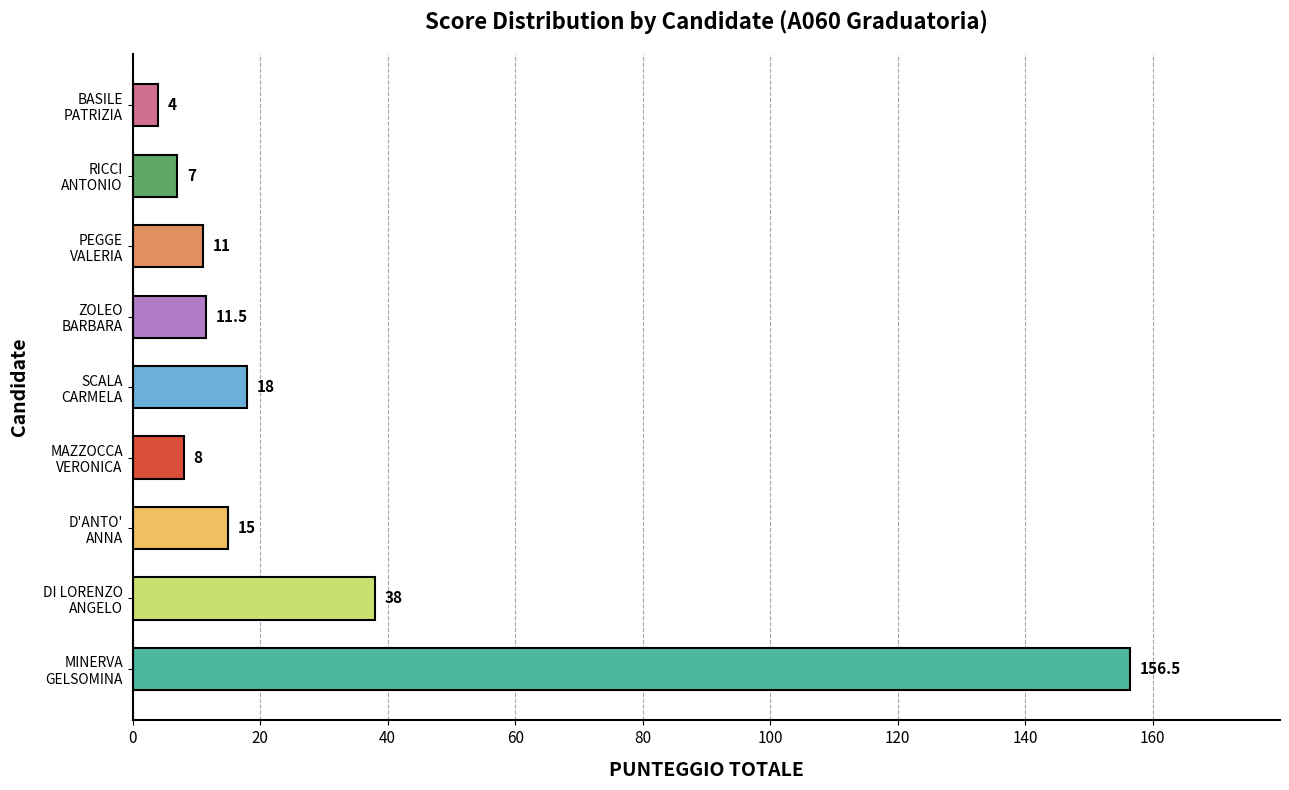

What is the average value?

29.9